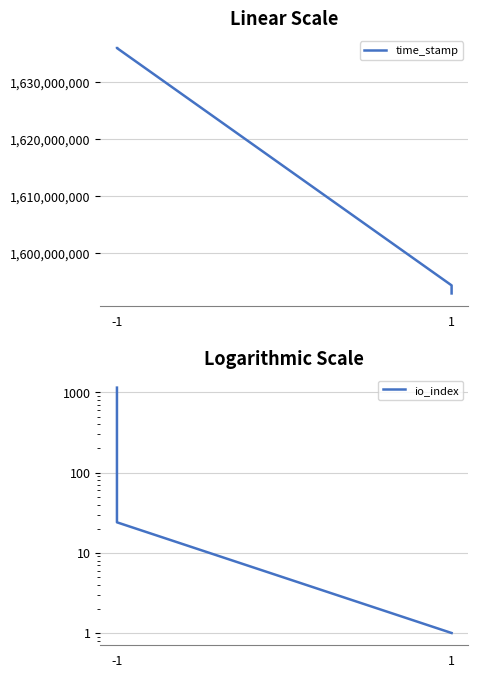

What is the value of the io_index point at the 2nd from the left?

24